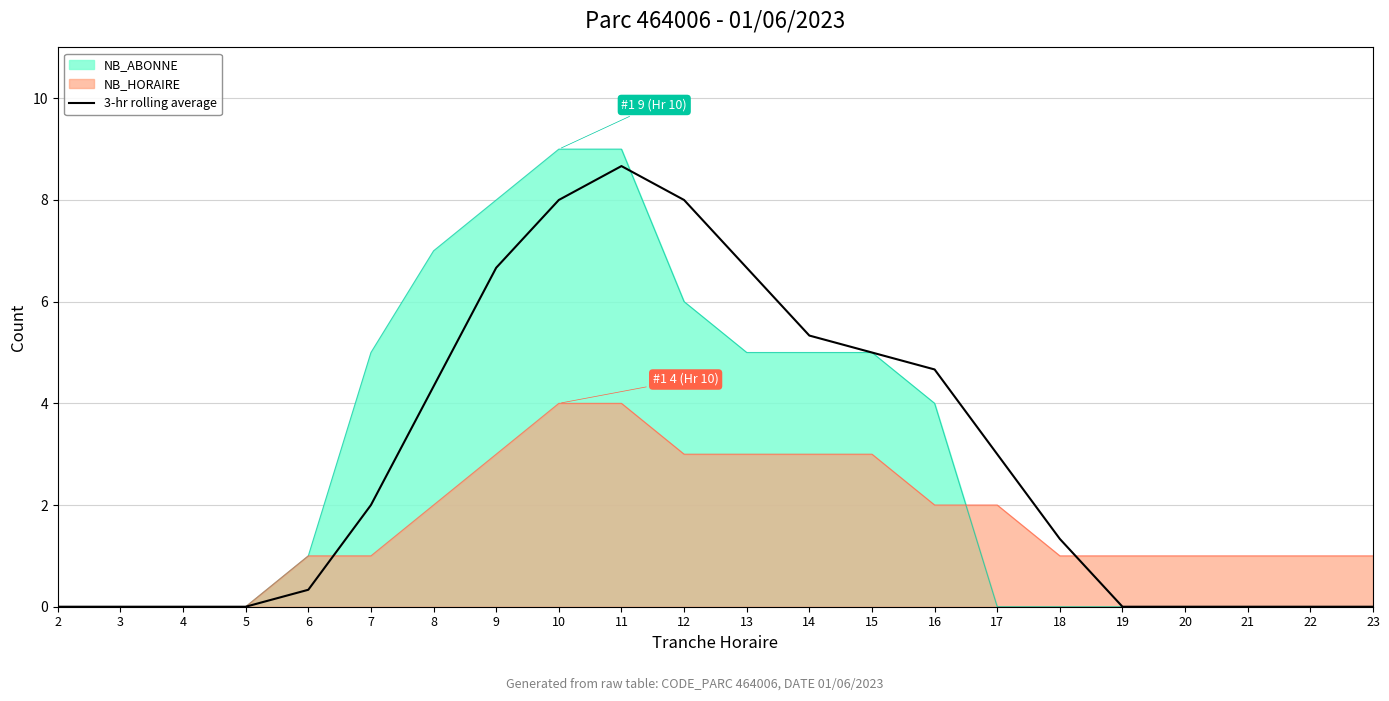

Reading left to right, what are all the values shown in this chart?

0.0	0.0	0.0	0.0	0.3	2.0	4.3	6.7	8.0	8.7	8.0	6.7	5.3	5.0	4.7	3.0	1.3	0.0	0.0	0.0	0.0	0.0